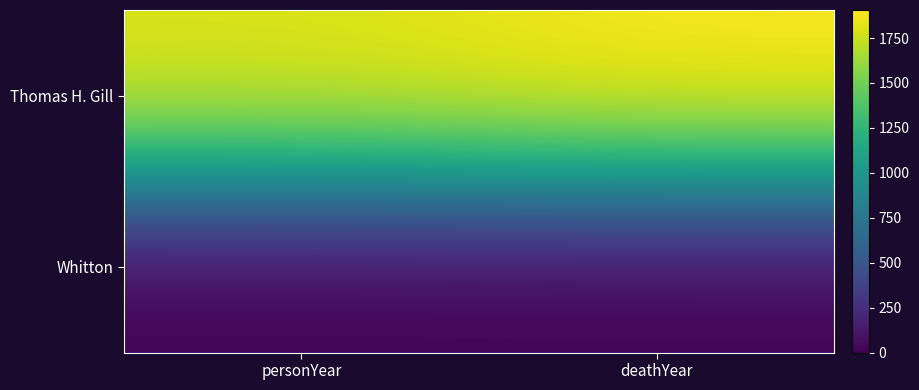

List the series in order of their overall mean, lowest first.

Whitton, Thomas H. Gill